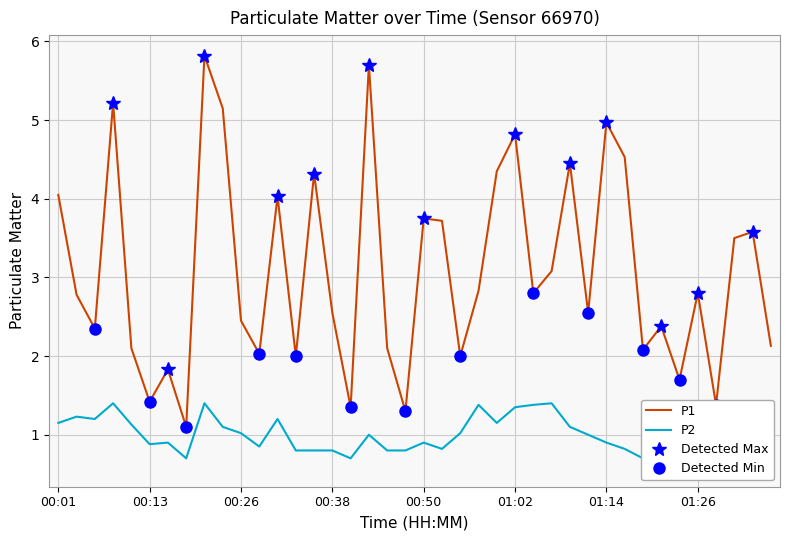

What is the minimum value for P1?

1.1